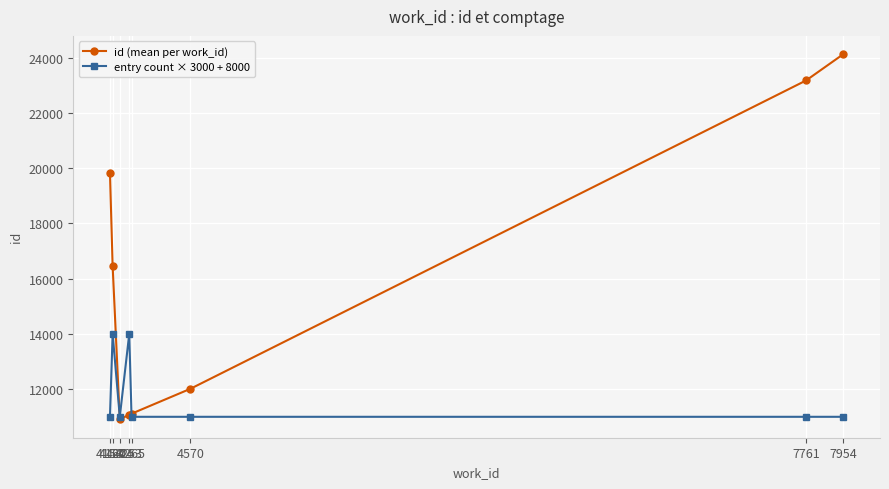

Which series ends up on top after the final intersection of id (mean per work_id) and entry count × 3000 + 8000?

id (mean per work_id)